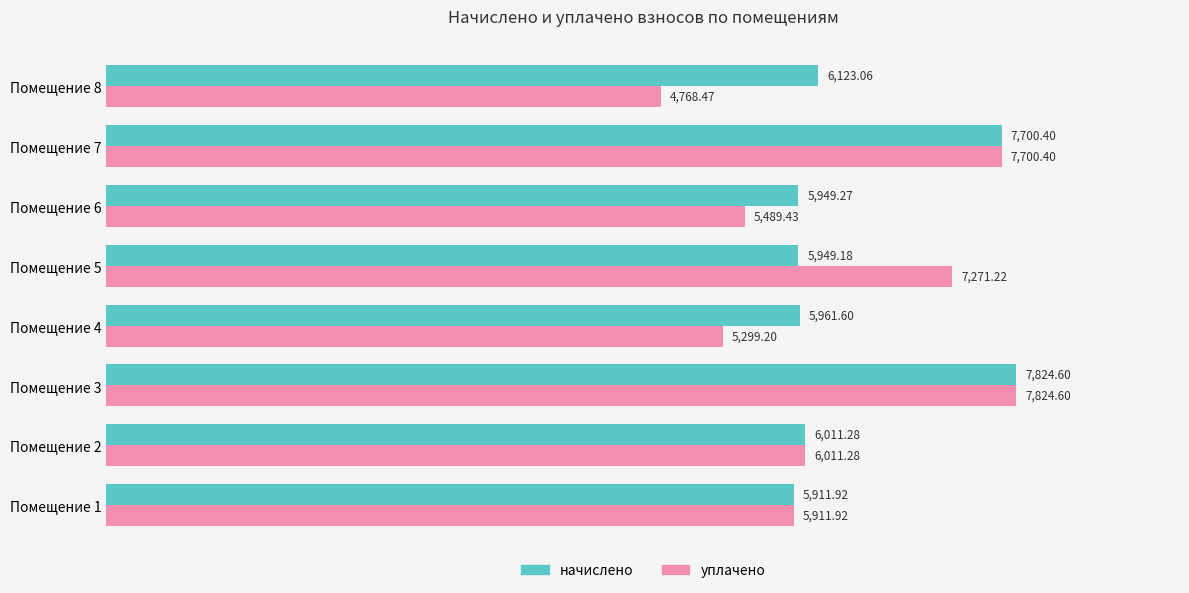

What is the average value of the начислено series?

6428.9